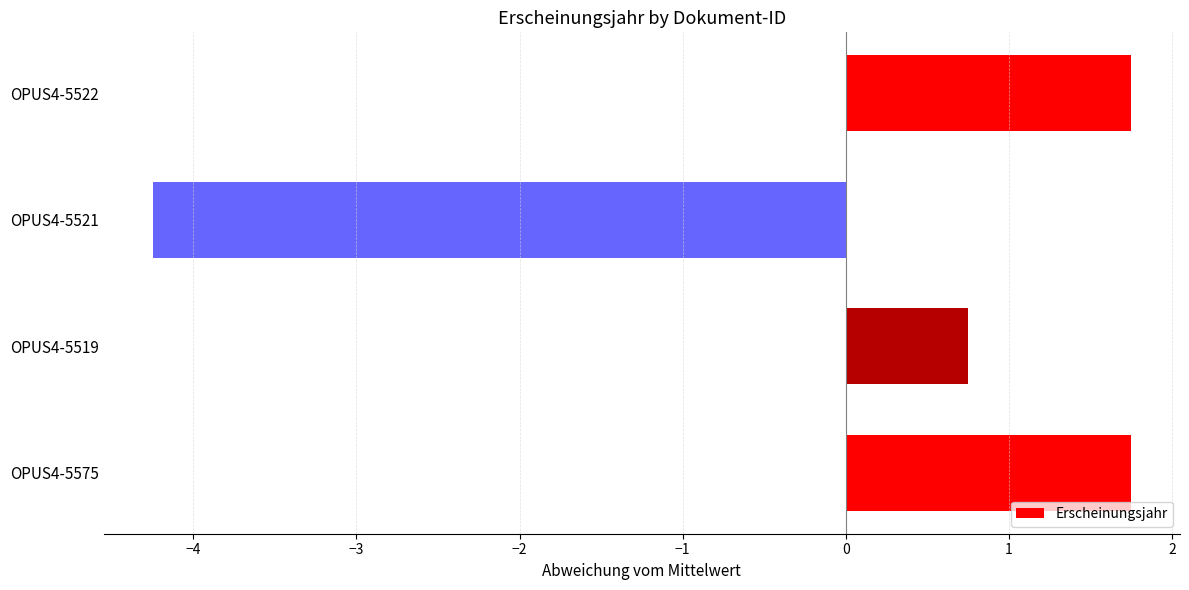

What is the greatest value displayed?

1.8